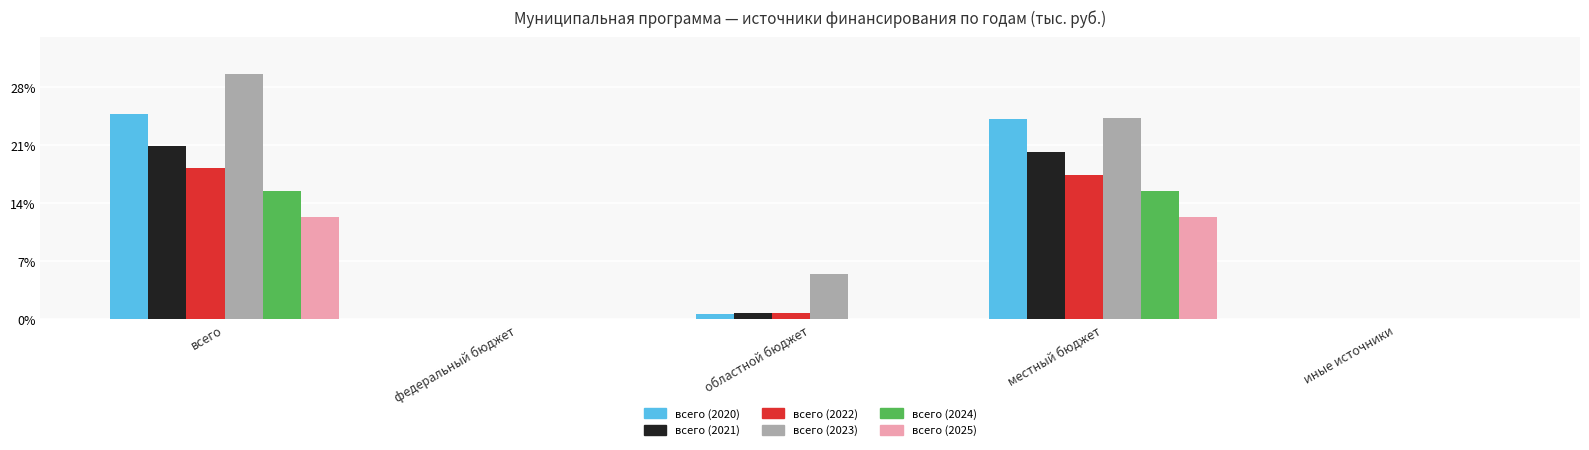

Are the bars grouped side by side (vs. stacked)?

Yes